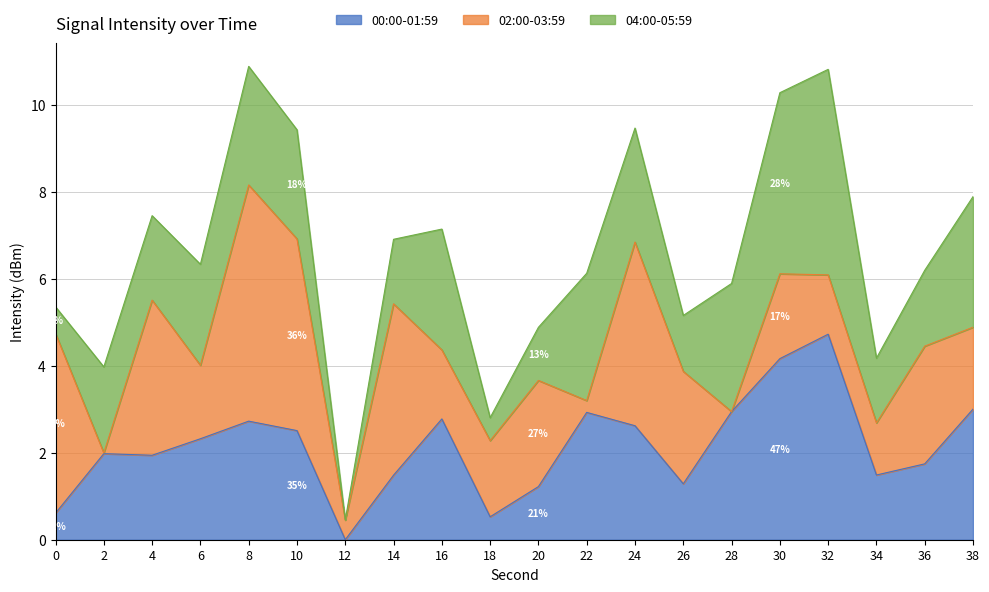

What are all the series names shown in the legend?

00:00-01:59, 02:00-03:59, 04:00-05:59